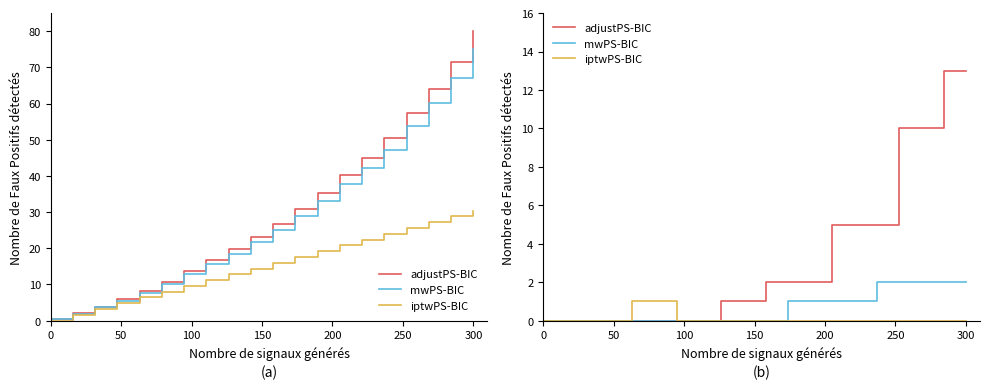

What is the maximum value for mwPS-BIC?

2